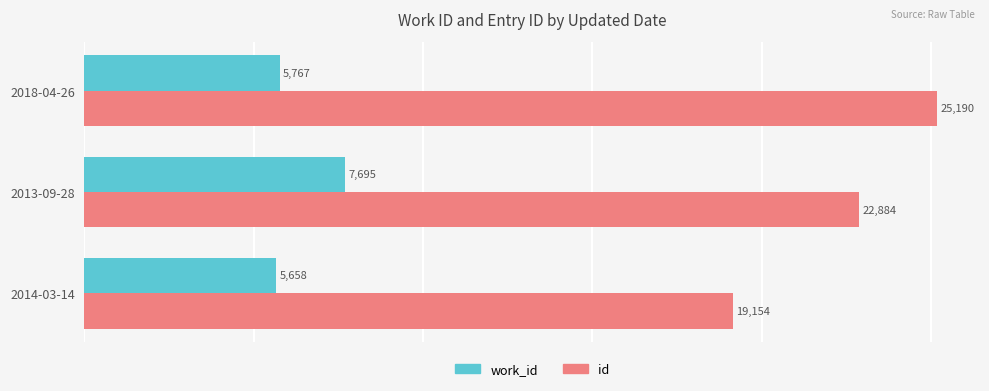

The work_id series shows 4033 at 2013-09-28. True or false?

False